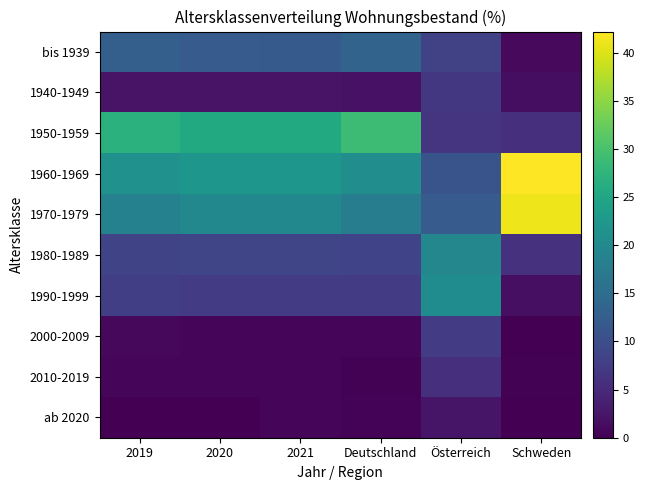

What is the total value across all series at Österreich?

100.2